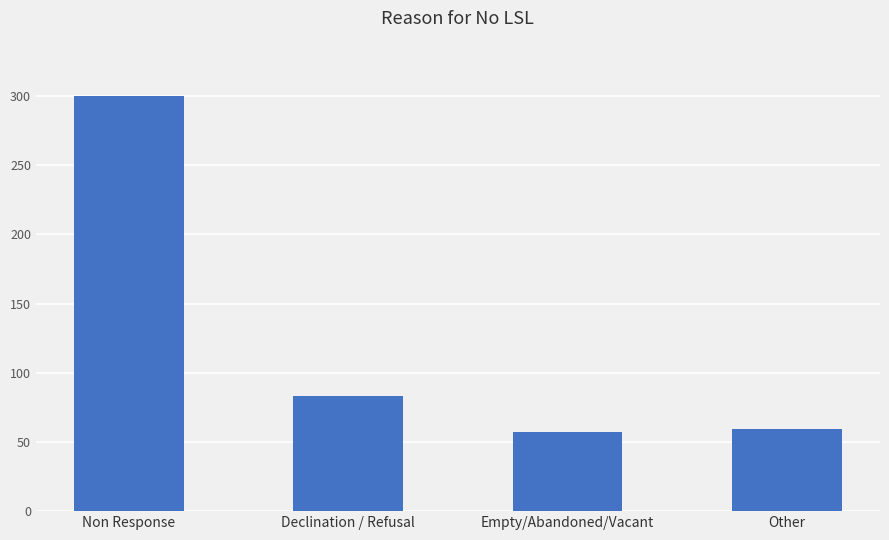

What is the label of the 2nd bar from the left?

Declination / Refusal